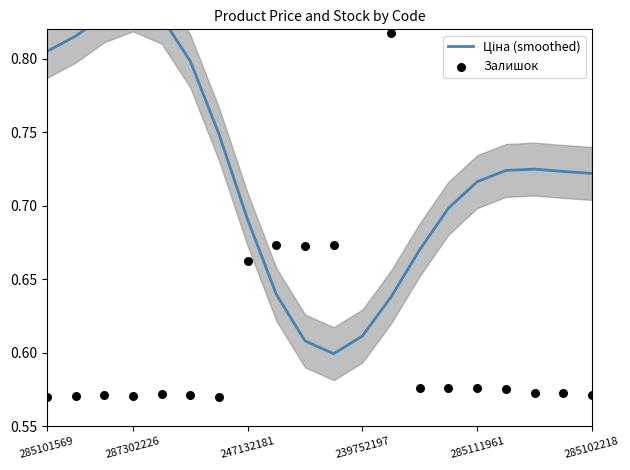

Is the value of Ціна (smoothed) at 17 greater than the value of Залишок at 247132181?

Yes